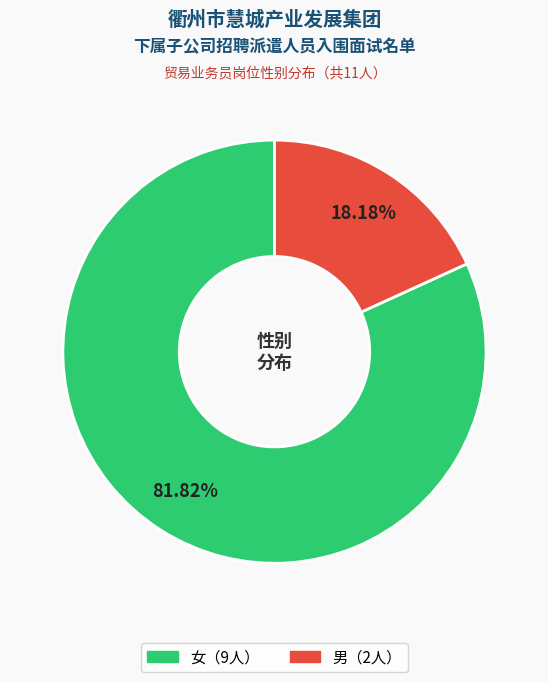

Is there any slice that represents more than half of the pie?

Yes